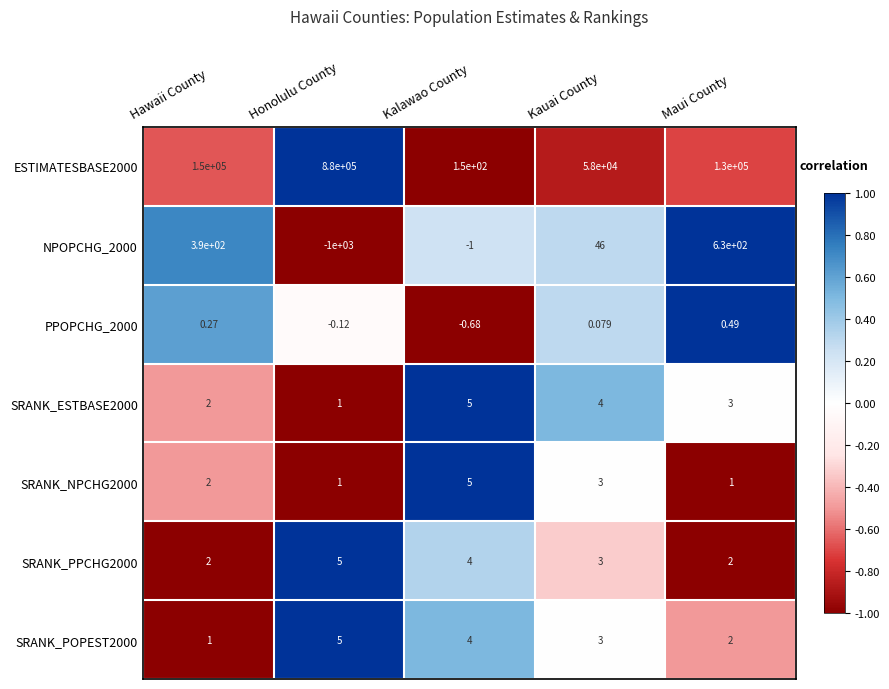

Where is SRANK_NPCHG2000 nearest to the value 3?

Kauai County